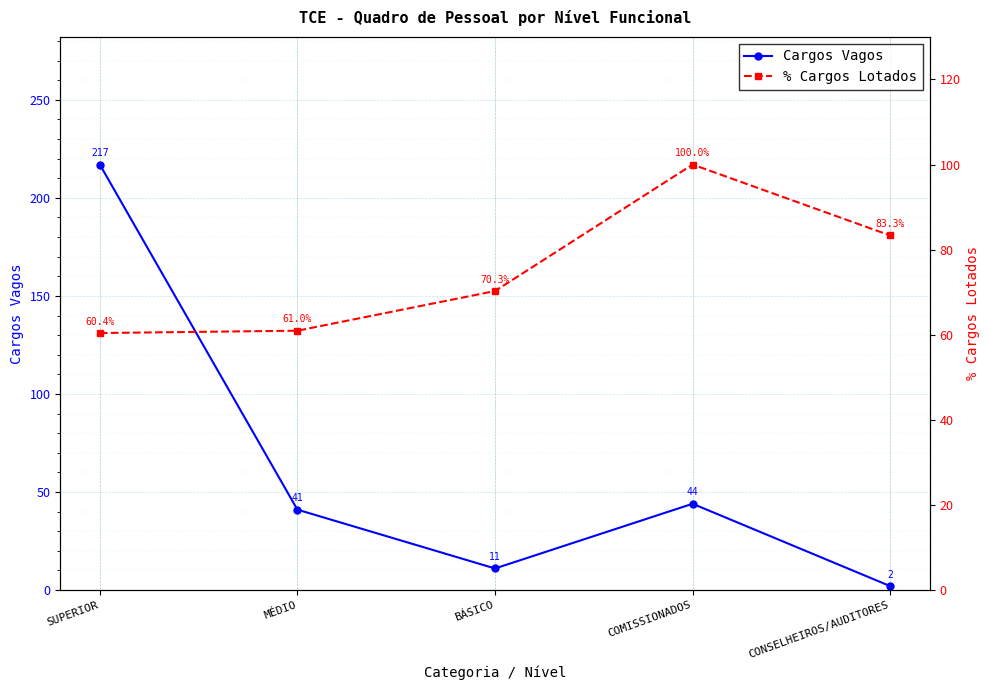

Does the chart display data point markers on the line(s)?

Yes